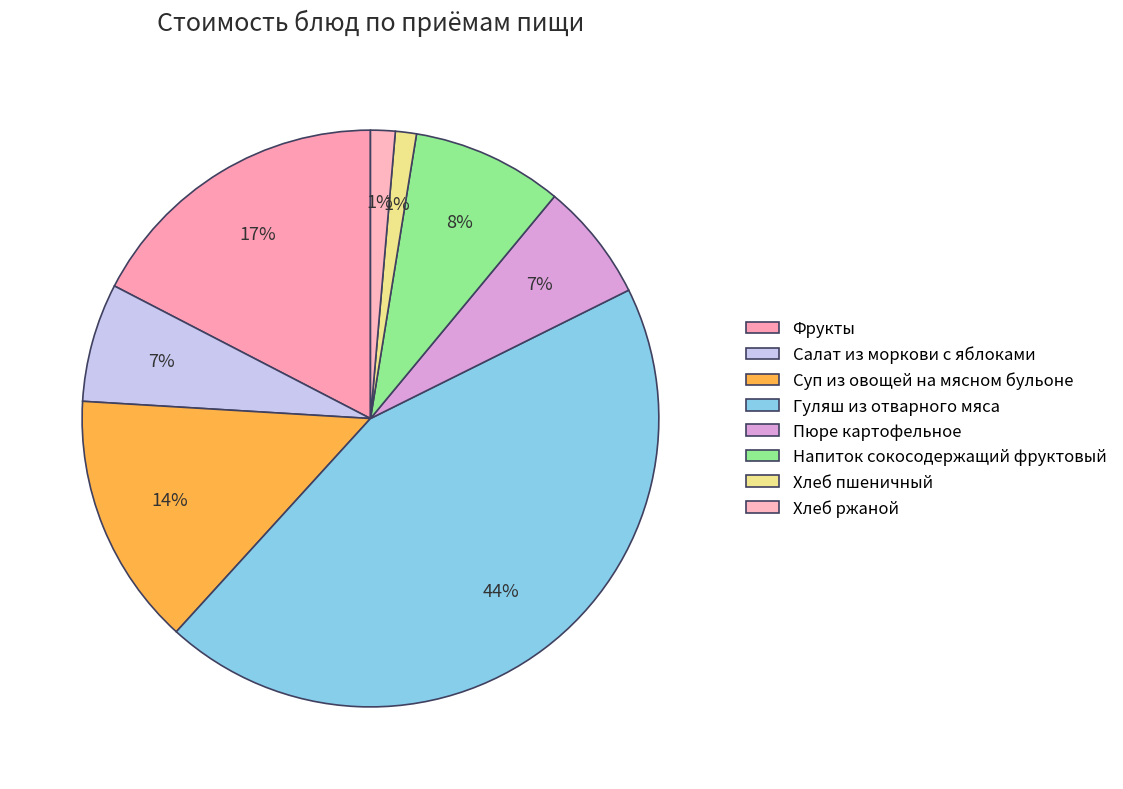

Does Фрукты represent more than half of the total?

No